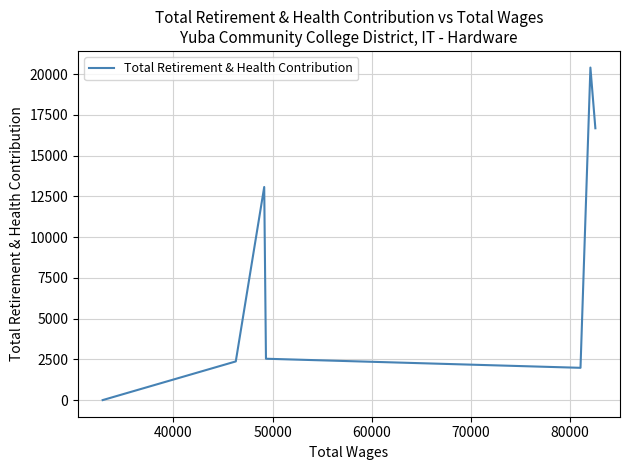

What is the average value?

8151